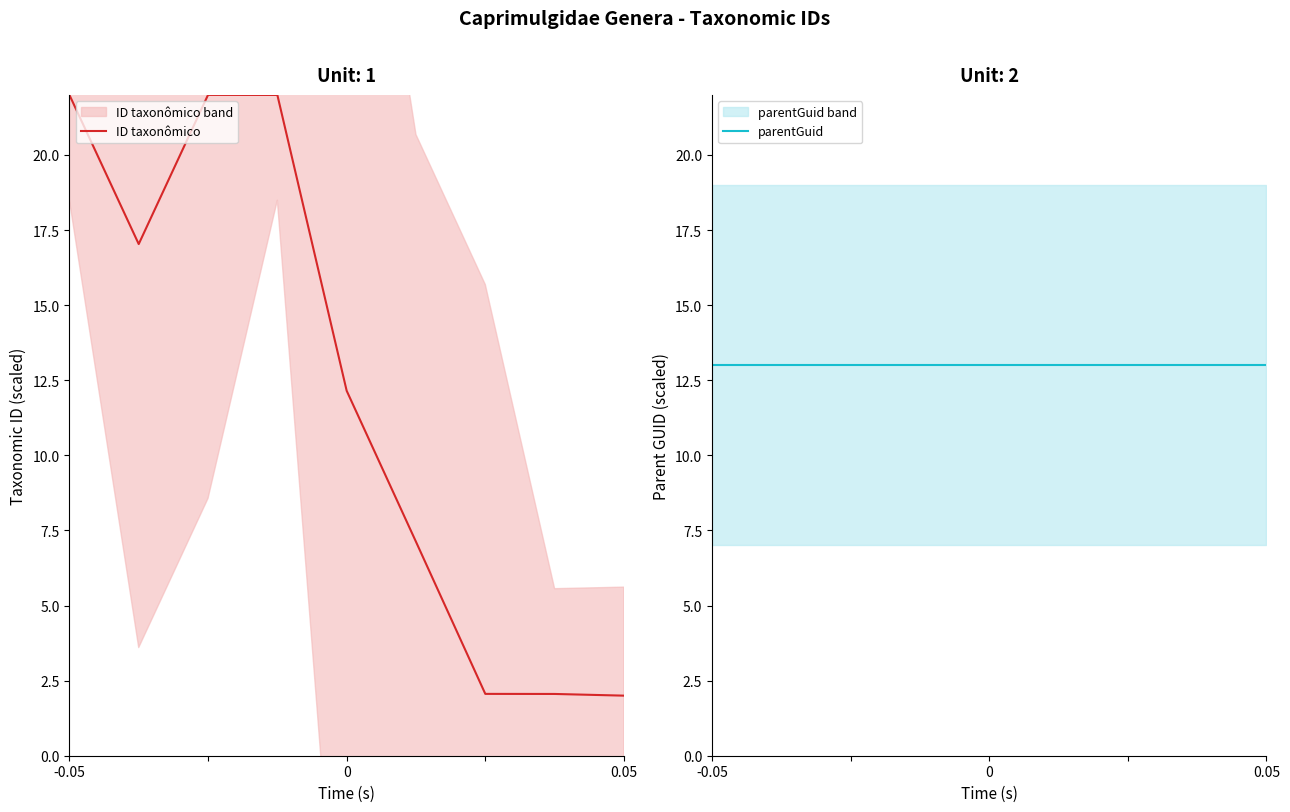

At 0.05, list the series in order from smallest to largest.

ID taxonômico, parentGuid